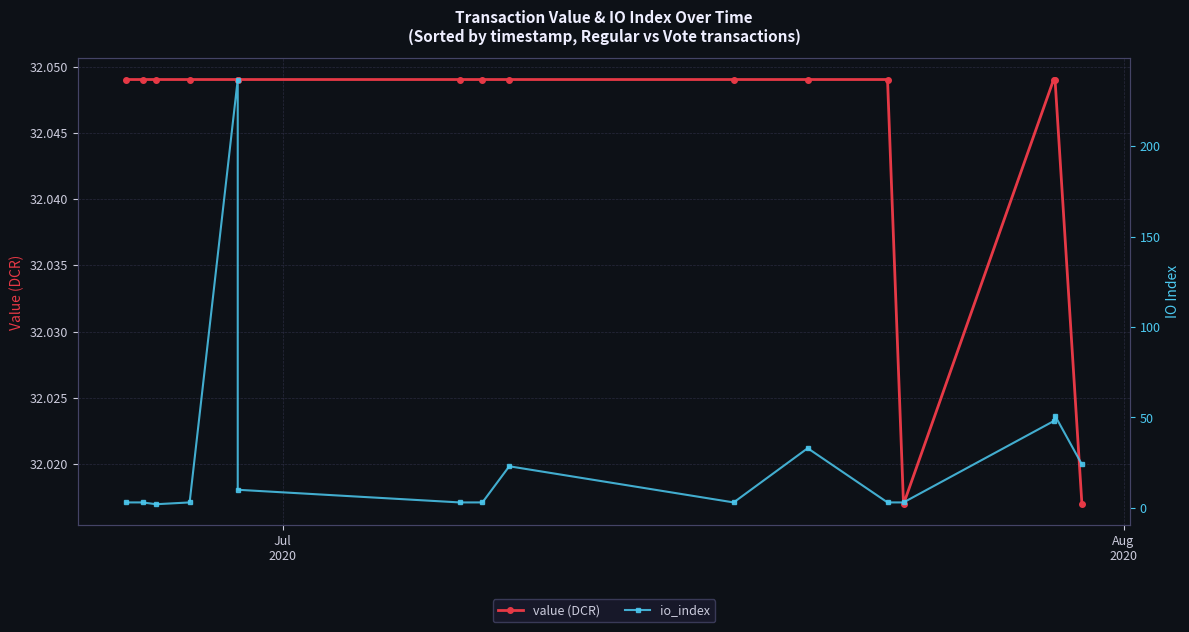

What is the average value of the io_index series?

28.2